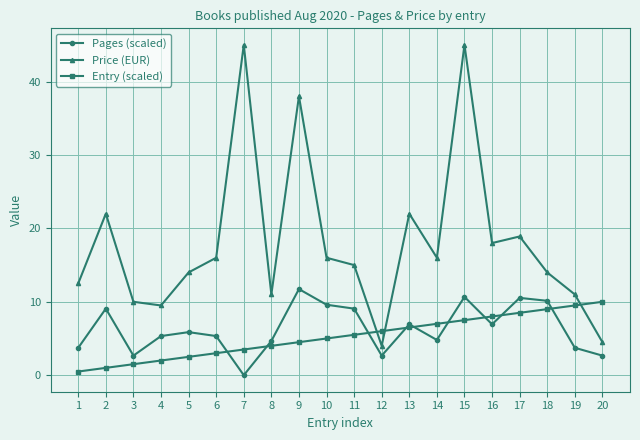

True or false: Price (EUR) and Pages (scaled) cross at least once.

False